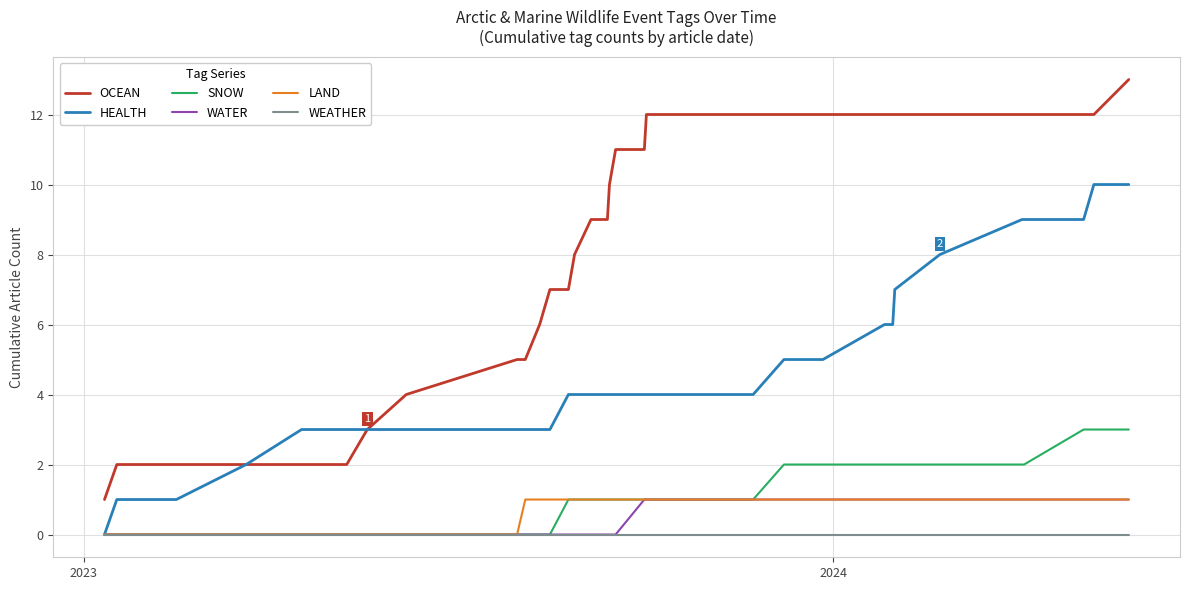

Reading left to right, transcribe all the data shown in this chart.

OCEAN: 1	2	2	2	2	2	2	2	3	4	5	5	6	6	7	7	8	9	9	10	11	11	12	12	12	12	12	12	12	12	12	12	12	12	12	12	12	12	12	13
HEALTH: 0	1	1	1	1	2	3	3	3	3	3	3	3	3	3	4	4	4	4	4	4	4	4	4	4	5	5	5	5	5	6	6	6	7	8	9	9	9	10	10
SNOW: 0	0	0	0	0	0	0	0	0	0	0	0	0	0	0	1	1	1	1	1	1	1	1	1	1	2	2	2	2	2	2	2	2	2	2	2	2	3	3	3
WATER: 0	0	0	0	0	0	0	0	0	0	0	0	0	0	0	0	0	0	0	0	0	1	1	1	1	1	1	1	1	1	1	1	1	1	1	1	1	1	1	1
LAND: 0	0	0	0	0	0	0	0	0	0	0	1	1	1	1	1	1	1	1	1	1	1	1	1	1	1	1	1	1	1	1	1	1	1	1	1	1	1	1	1
WEATHER: 0	0	0	0	0	0	0	0	0	0	0	0	0	0	0	0	0	0	0	0	0	0	0	0	0	0	0	0	0	0	0	0	0	0	0	0	0	0	0	0